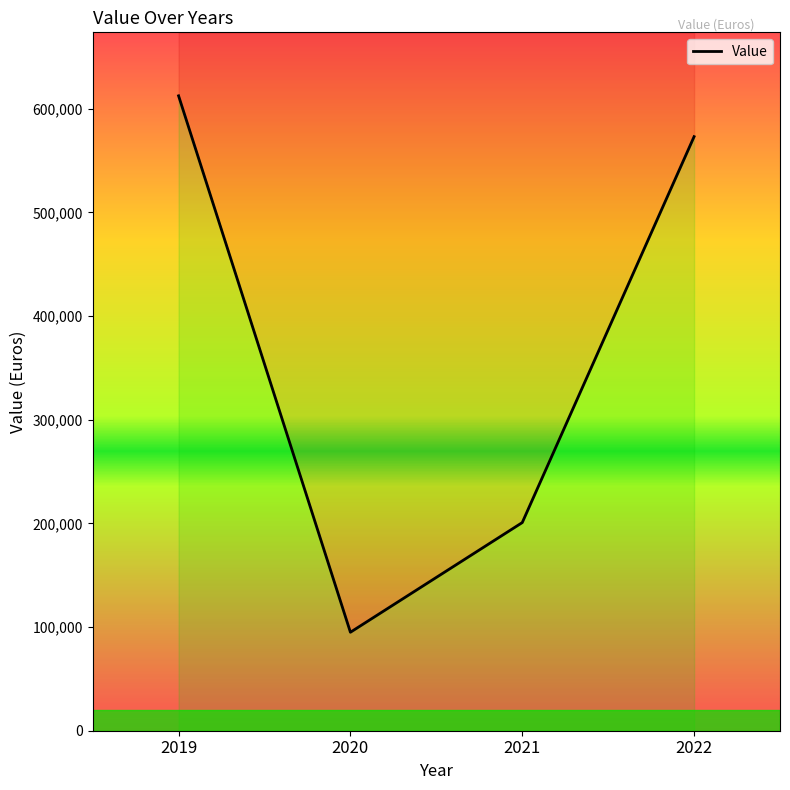

What is the difference between the maximum and second lowest values?

411624